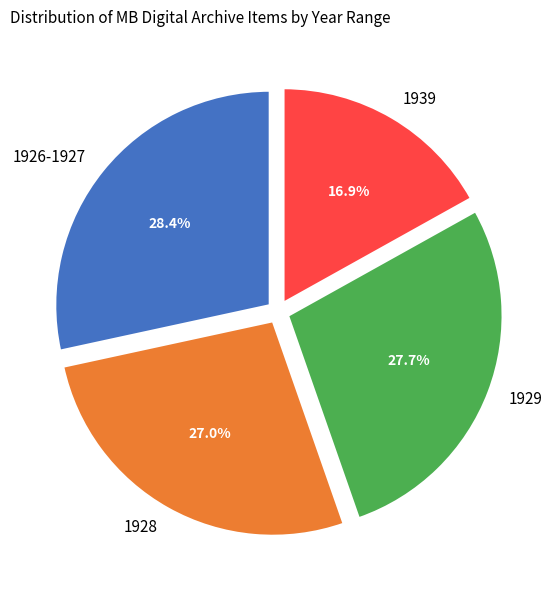

Approximately how many times larger is the value at 1928 compared to 1939?

1.6